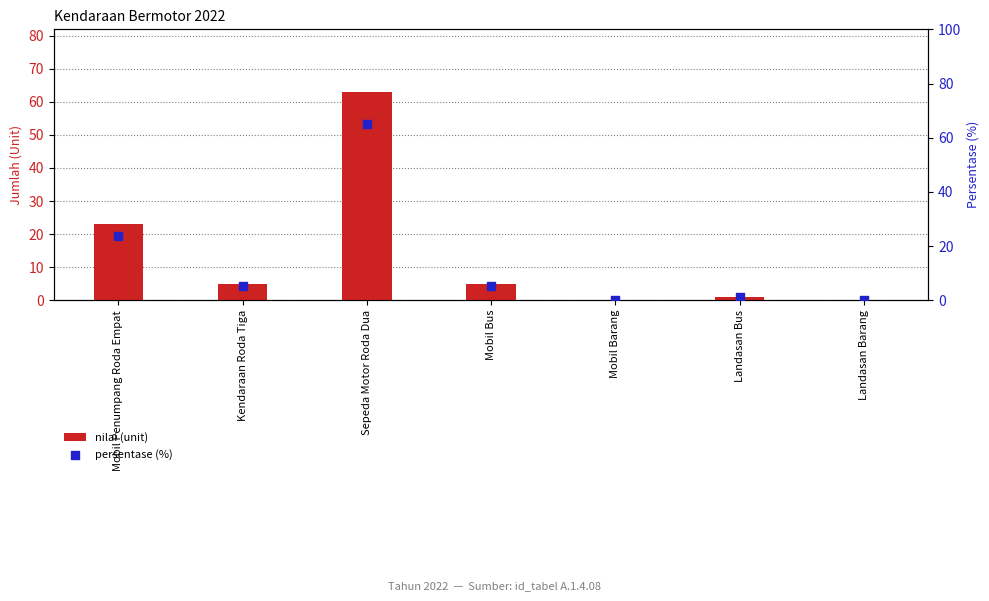

Which series has the largest total across all categories?

persentase (%)